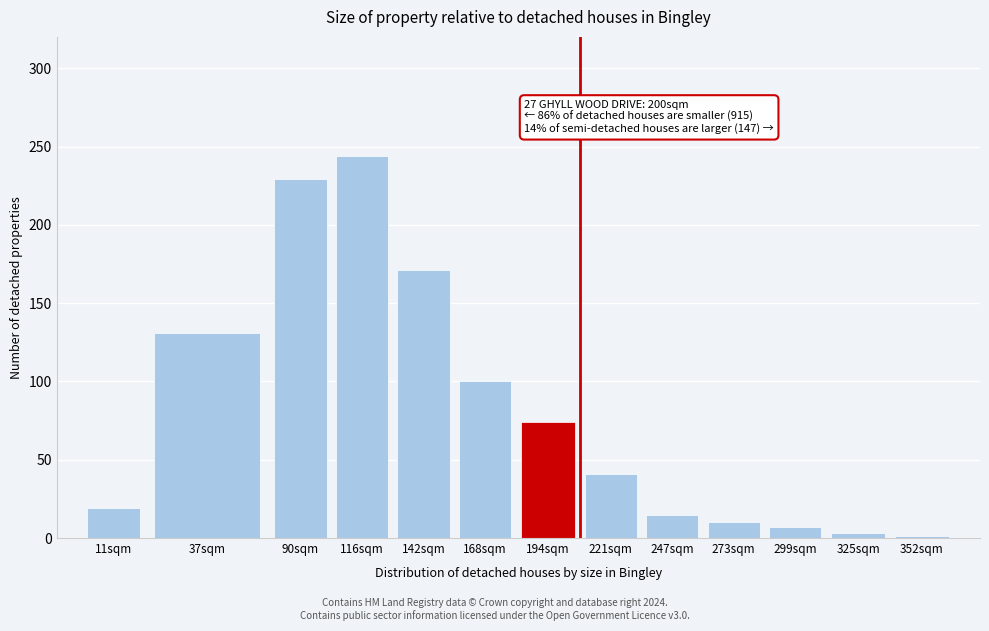

Reading left to right, extract all data points from this chart.

19	131	229	244	171	100	74	41	15	10	7	3	1